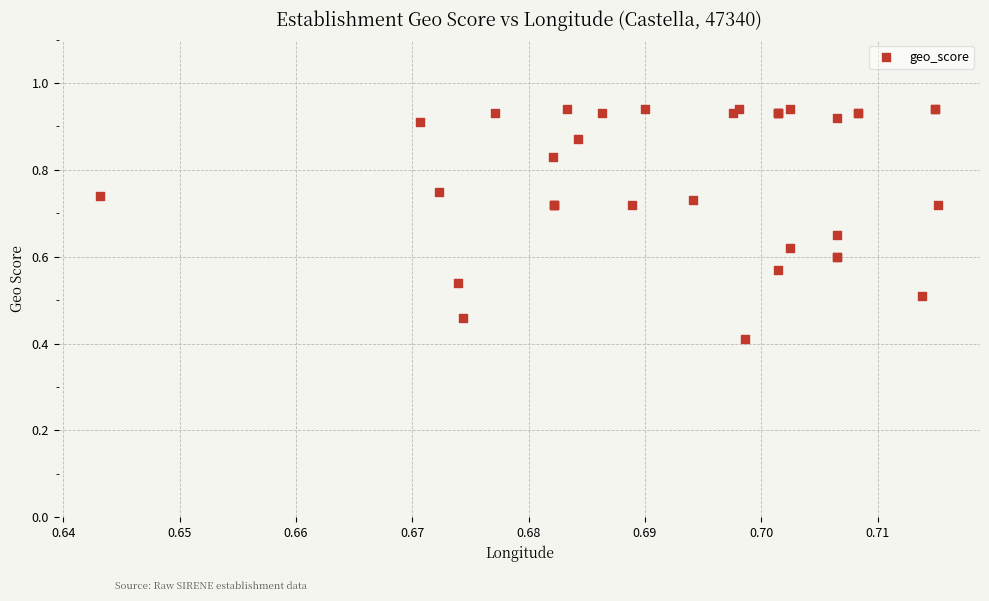

What Y value in the scatter plot is closest to 0?

0.4